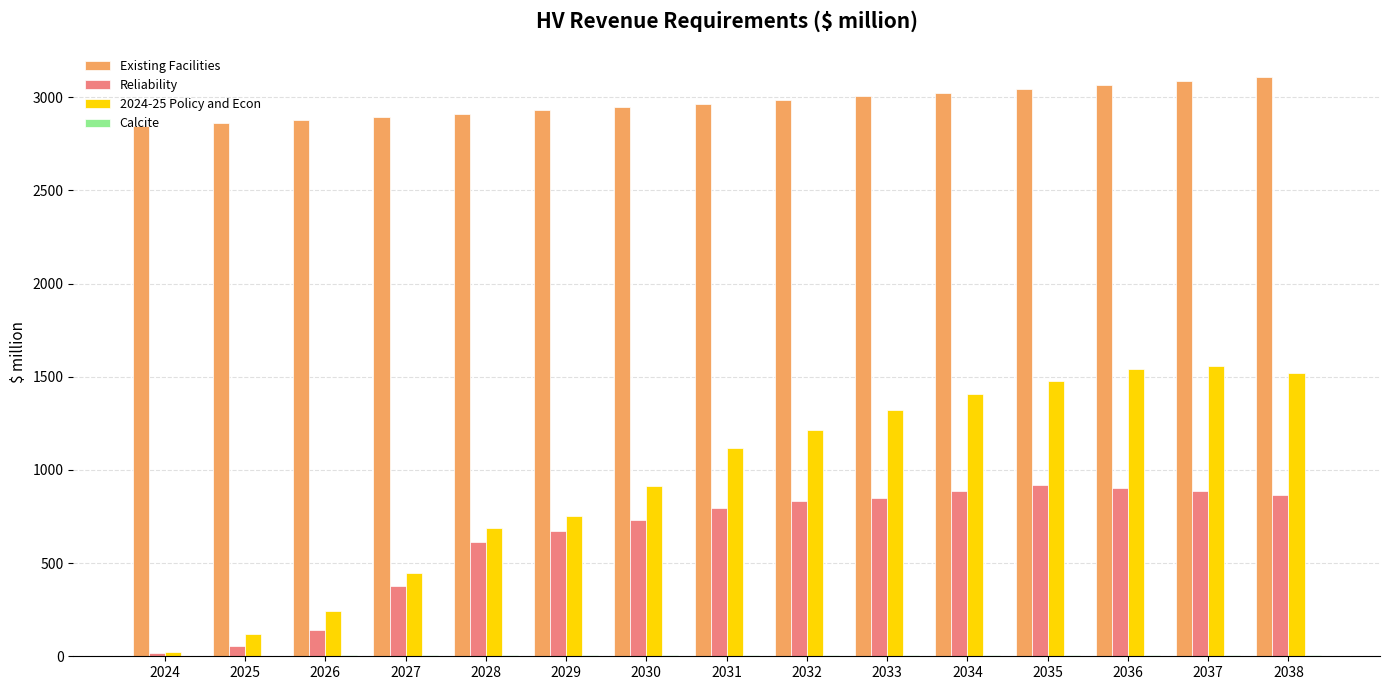

The Reliability series shows 195.7 at 2031. True or false?

False